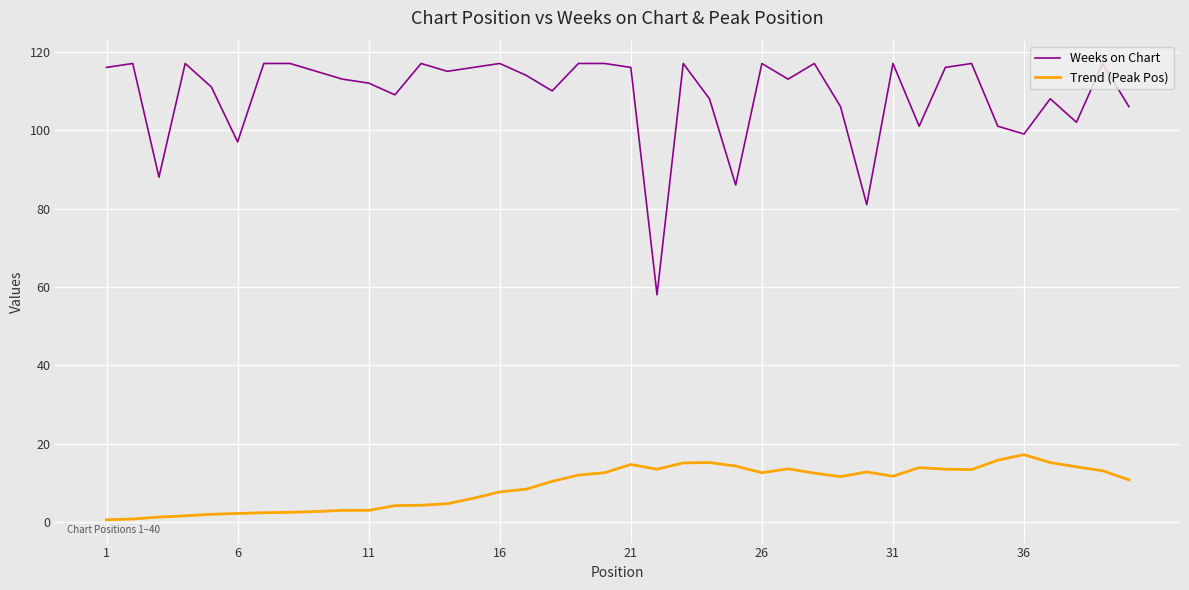

Which series has the largest range (max minus min)?

Weeks on Chart